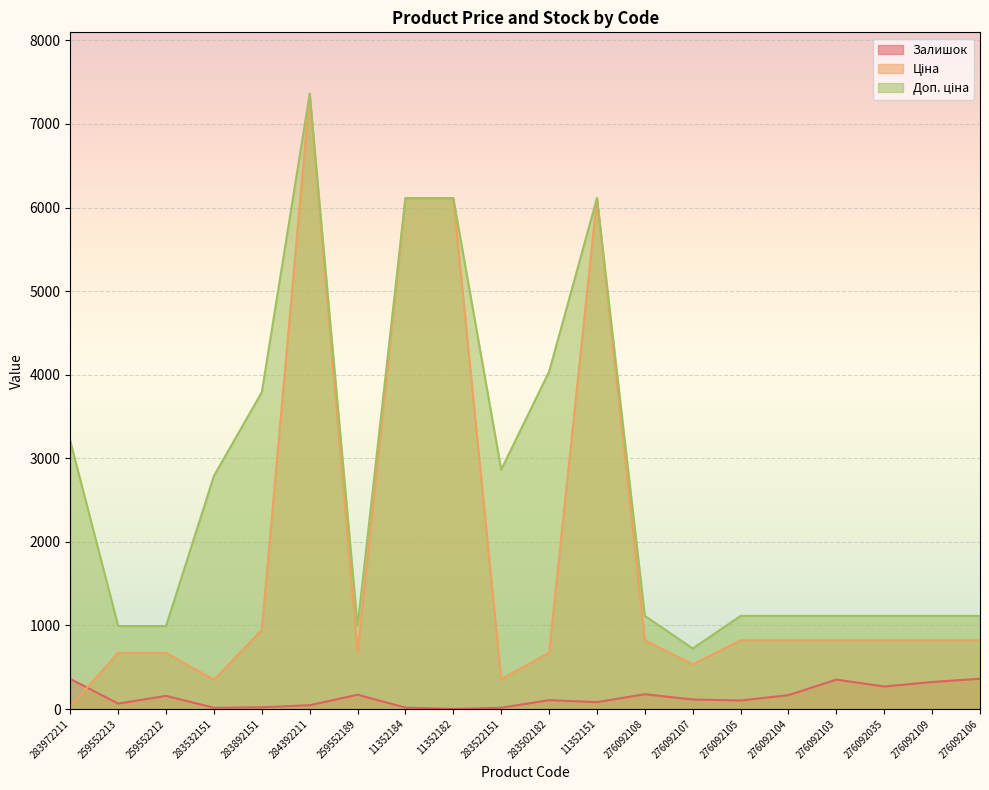

How many values in the Ціна series are below 822?

8